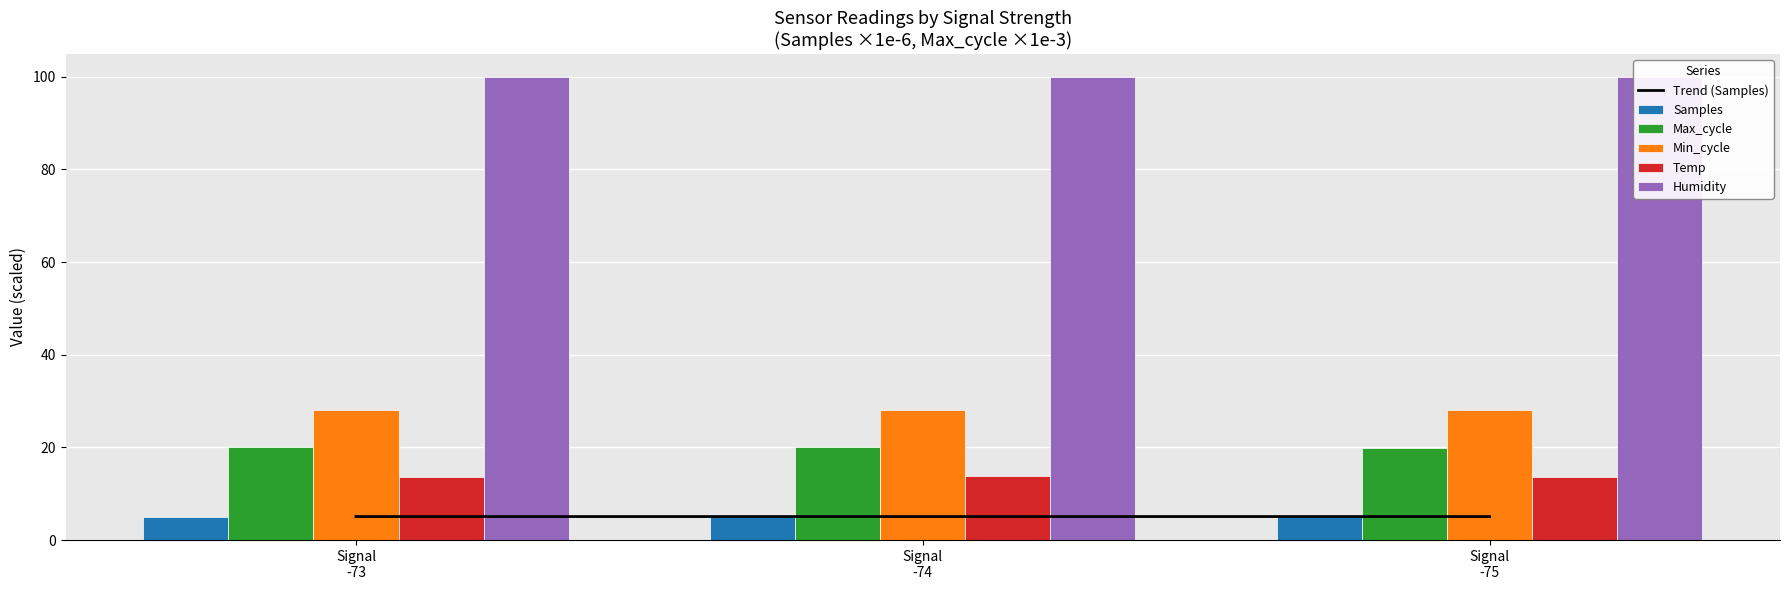

What is the maximum value shown in the chart?

99.9